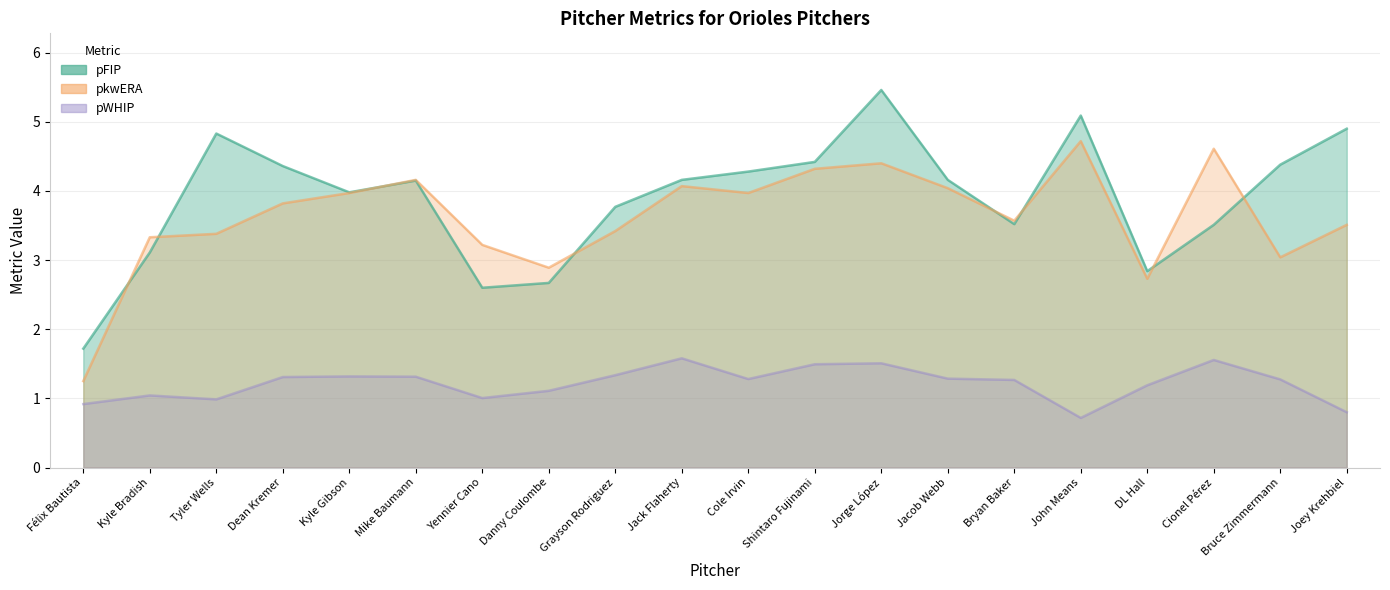

How many lines are shown in the chart?

3